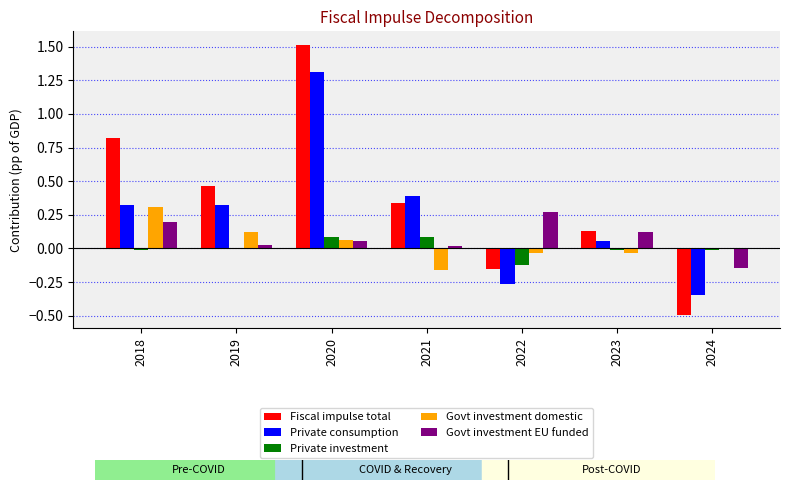

How many groups of bars are there?

7